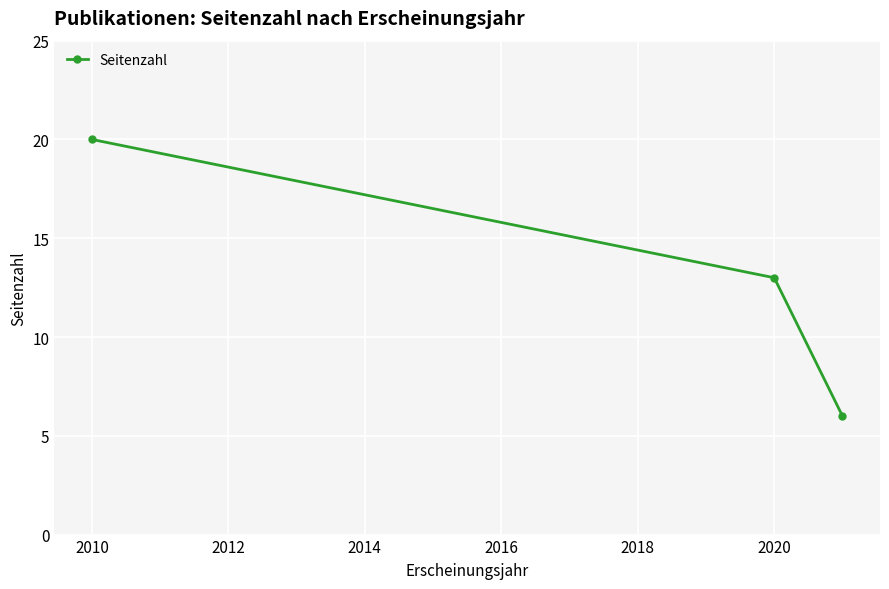

What is the value of the 1st point from the left?

20